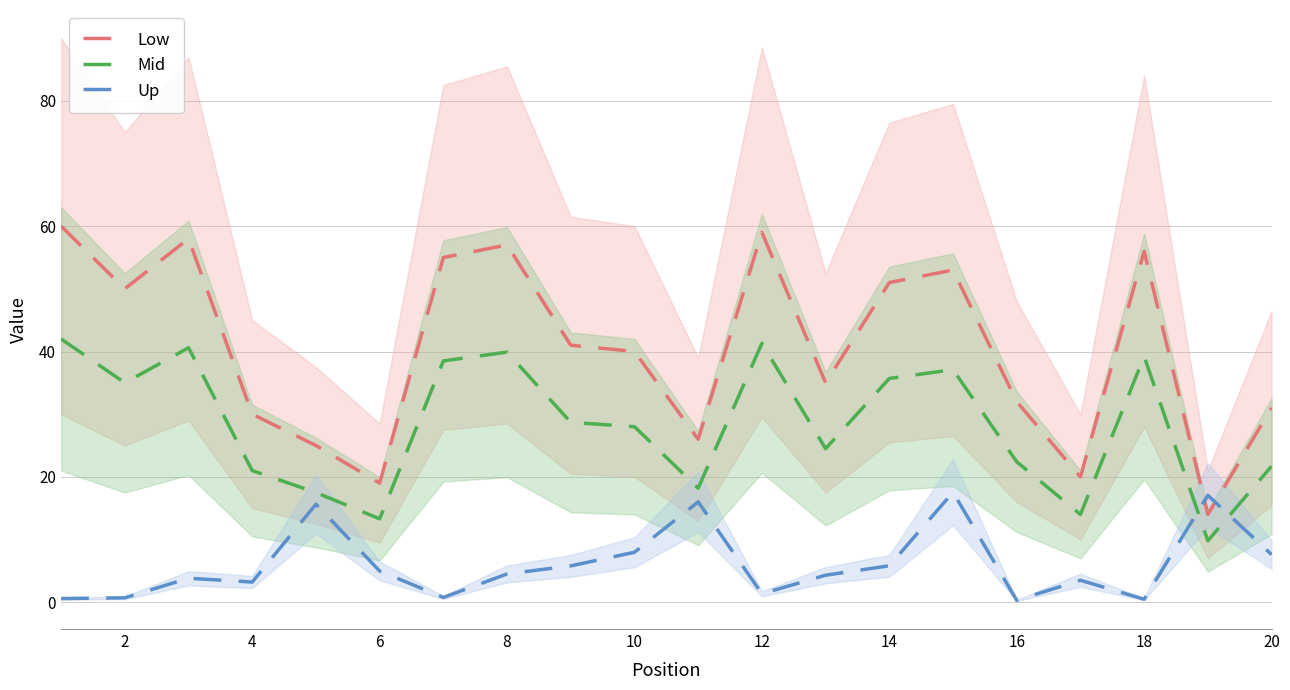

Rank the series by their maximum value, from highest to lowest.

Low, Mid, Up